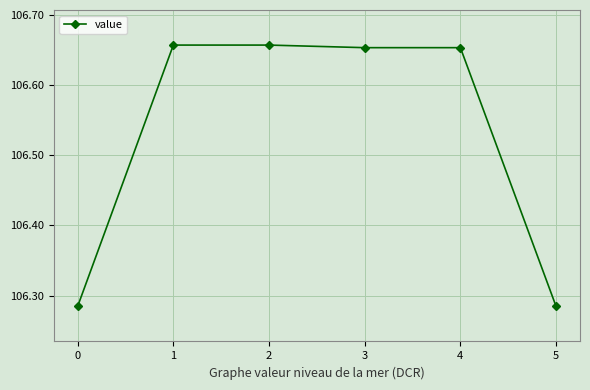

What is the change in value from 3 to 5?

-0.4